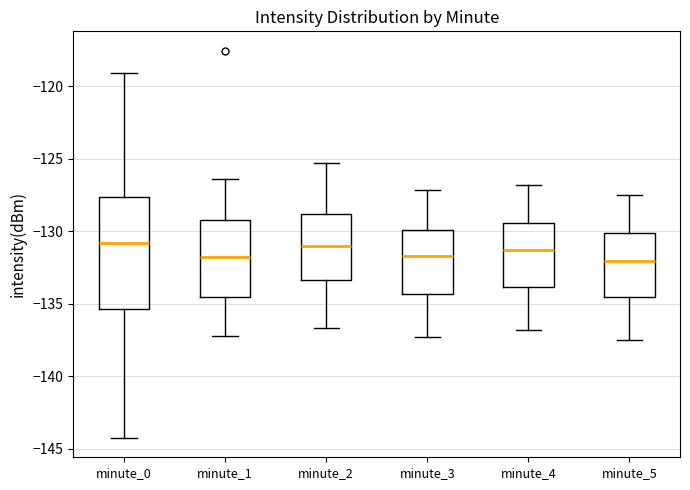

Reading left to right, read every box against the y-axis: the position of its median line, the range the box covers, and the ends of its whiskers. The values are not printed on the chart, so give them approximately, as read against the axis.

minute_0: median -131.0, box -135.5 to -127.5, whiskers -144.5 to -119.0
minute_1: median -132.0, box -134.5 to -129.0, whiskers -137.0 to -126.5
minute_2: median -131.0, box -133.5 to -129.0, whiskers -136.5 to -125.5
minute_3: median -131.5, box -134.5 to -130.0, whiskers -137.5 to -127.0
minute_4: median -131.5, box -134.0 to -129.5, whiskers -137.0 to -127.0
minute_5: median -132.0, box -134.5 to -130.0, whiskers -137.5 to -127.5